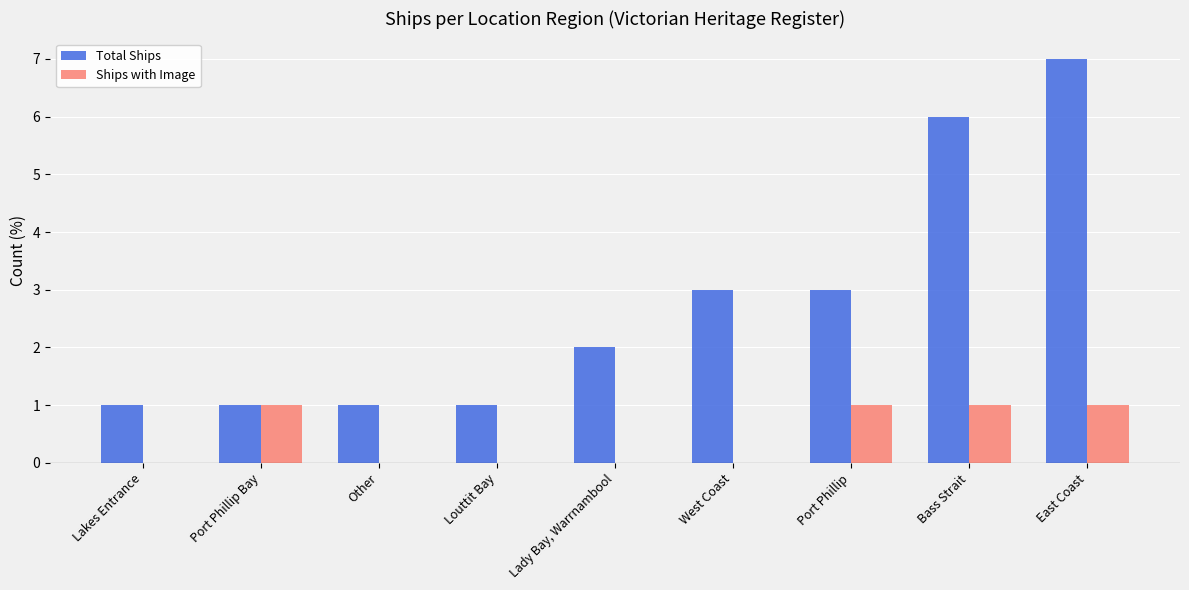

Is the value of Total Ships at Bass Strait greater than the value of Ships with Image at West Coast?

Yes